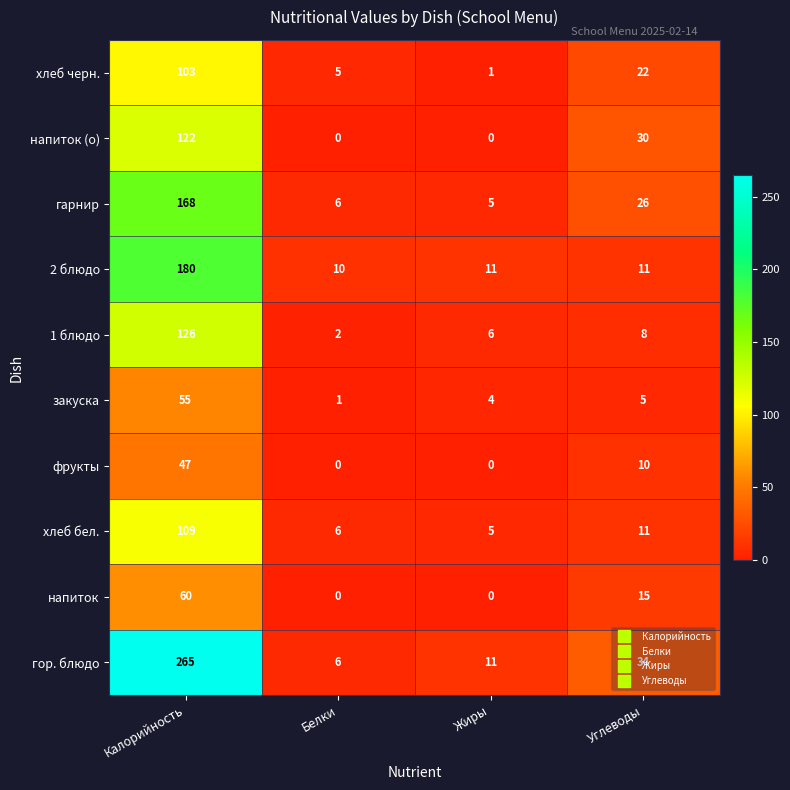

What is the sum of the закуска values at Белки and Жиры?

5